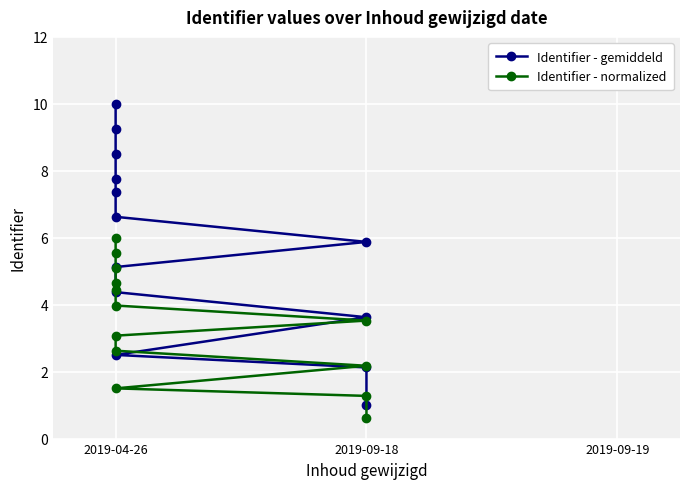

True or false: Identifier - normalized has more than 2 points higher than both neighbors.

False